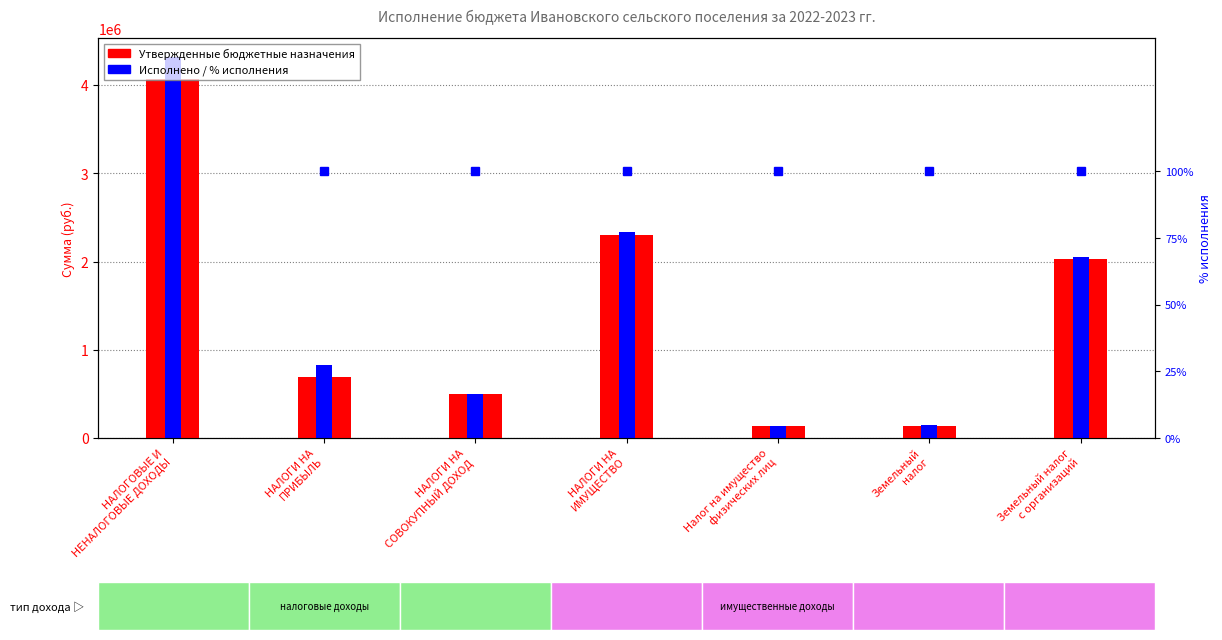

What is the difference between the highest and lowest values at НАЛОГИ НА
ПРИБЫЛЬ?

823811.3